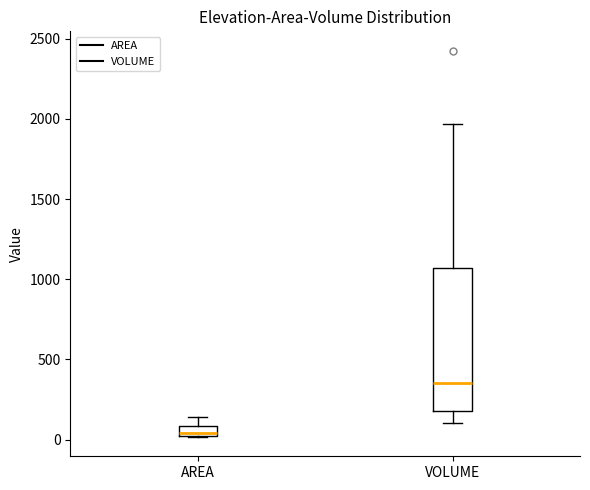

Which box has the highest median line?

VOLUME